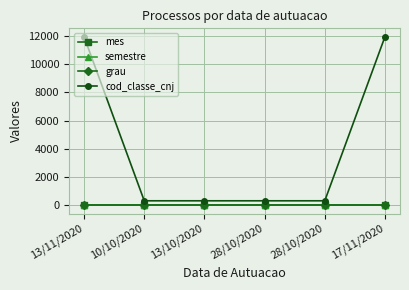

Does the chart have visible grid lines?

Yes